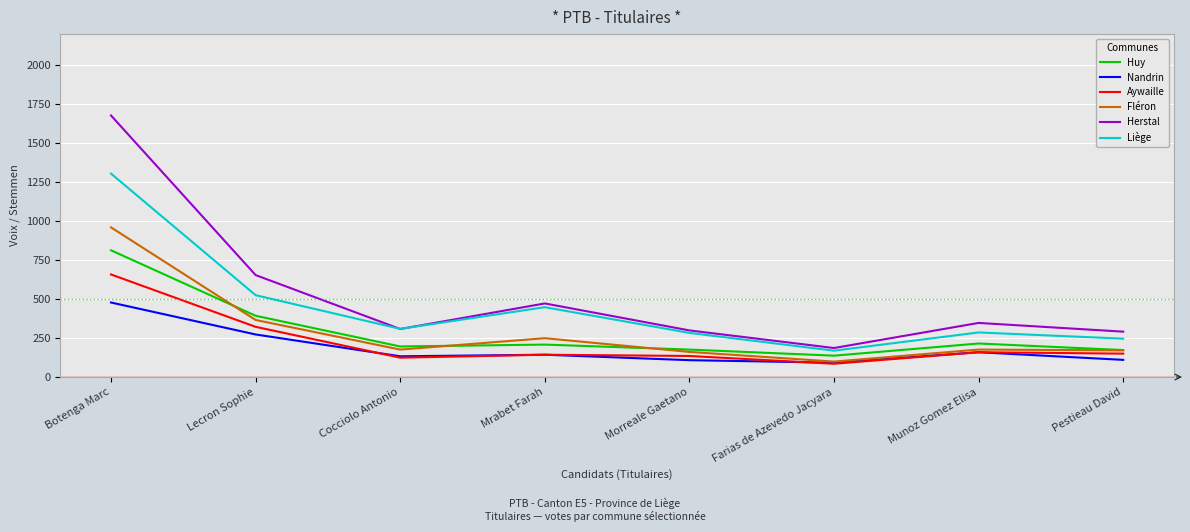

Which series changed the most between Botenga Marc and Munoz Gomez Elisa?

Herstal